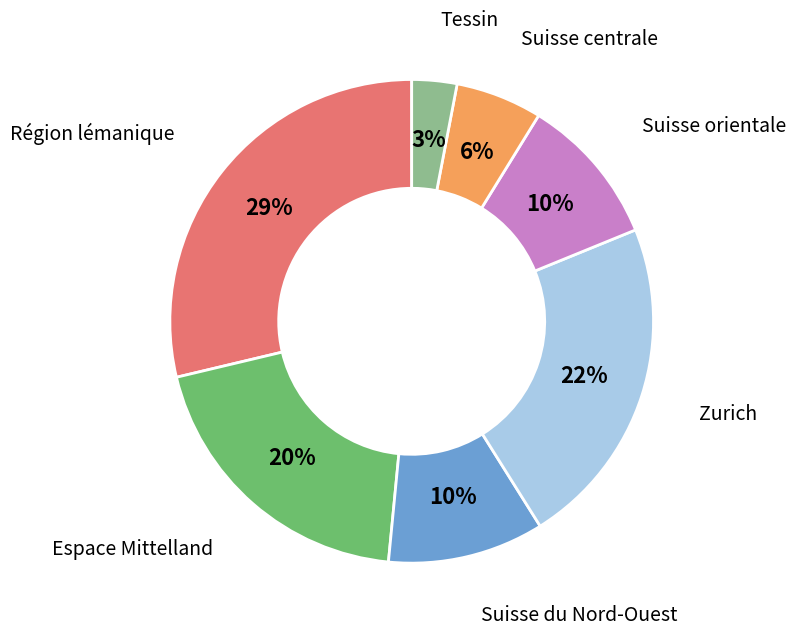

Between Tessin and Zurich, which is larger?

Zurich